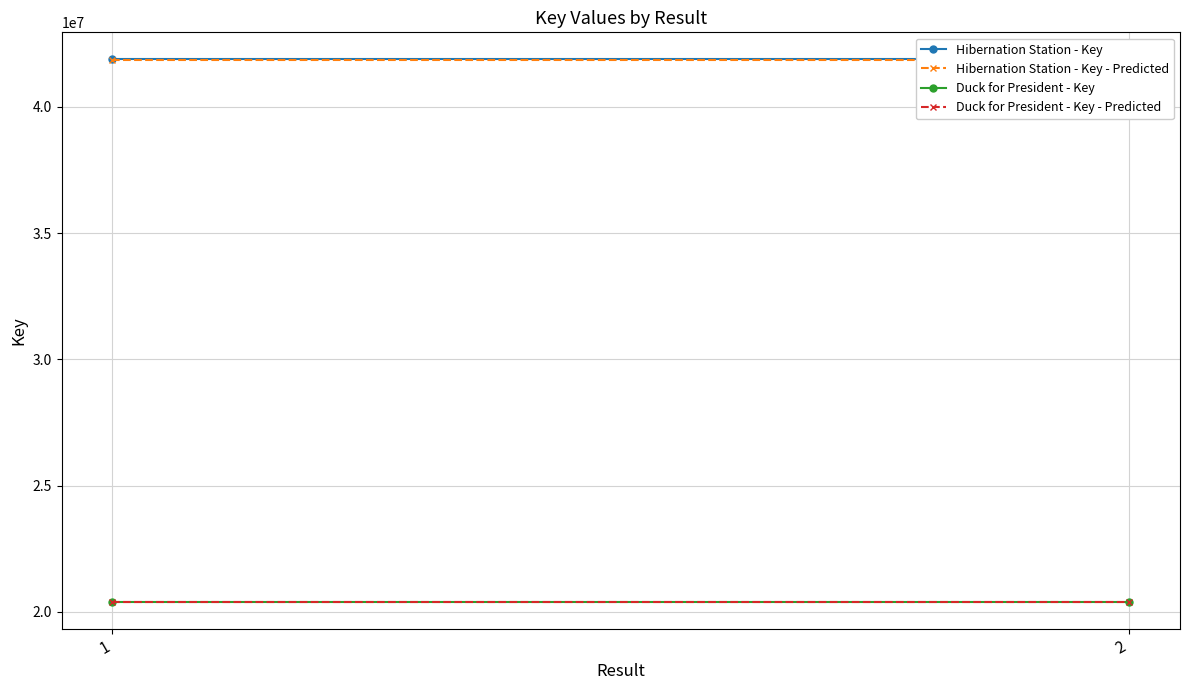

Which series changed the most between 1 and 2?

Hibernation Station - Key